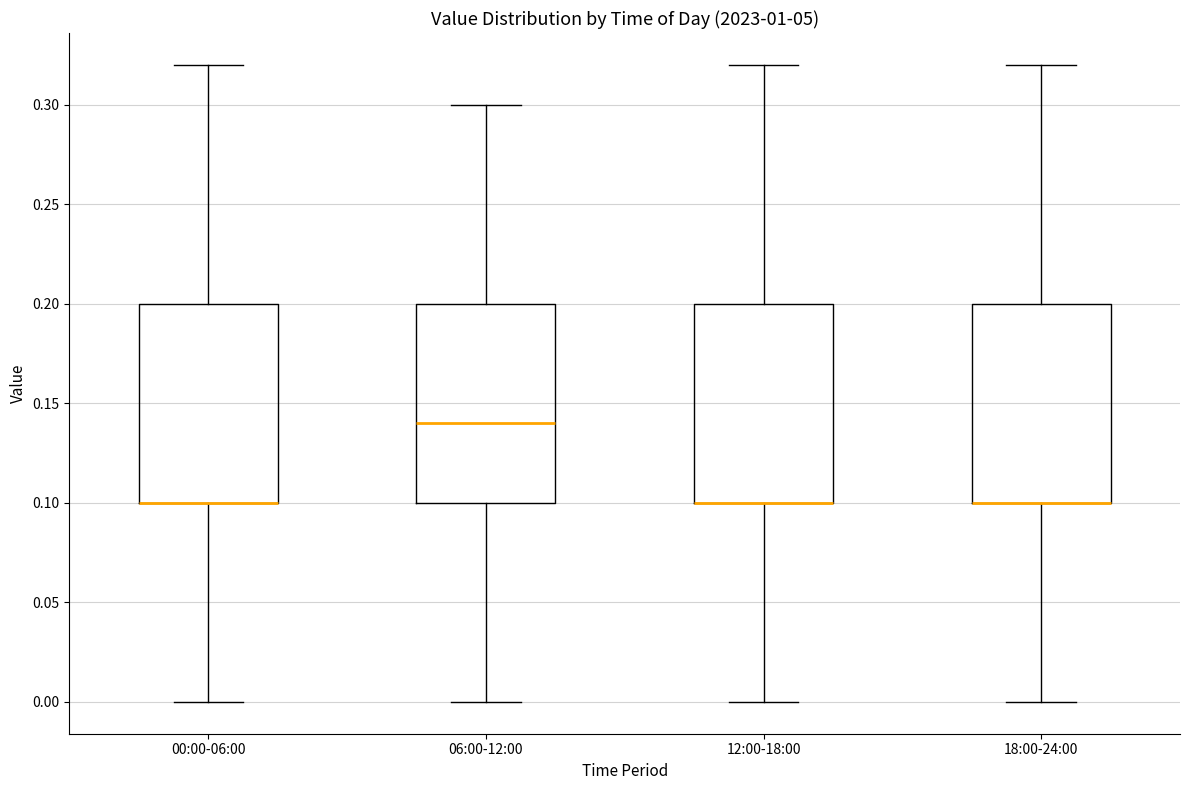

Where is the lower edge of the box for 00:00-06:00 on the y-axis? The values are not printed on the chart, so give them approximately, as read against the axis.

0.10